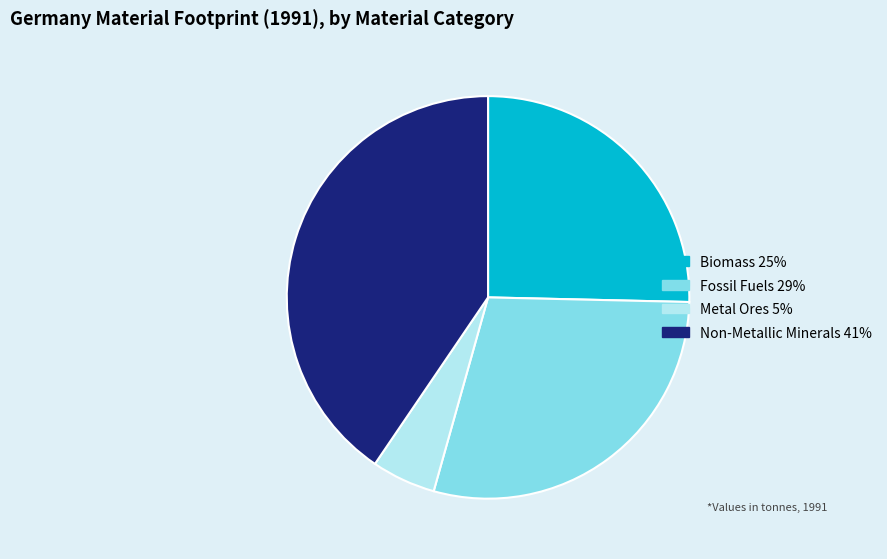

Which category has the biggest portion of the pie?

Non-Metallic Minerals